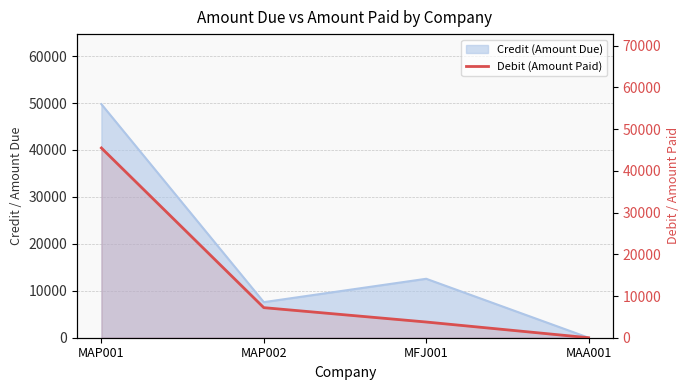

True or false: the data shows 0.0 at MAA001.

True